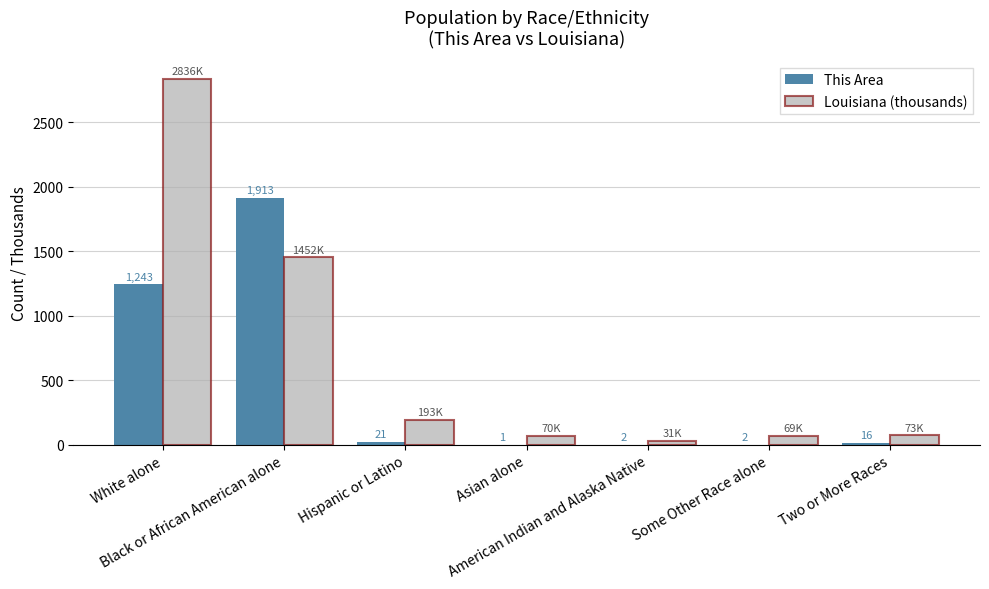

Which series has the largest total across all categories?

Louisiana (thousands)